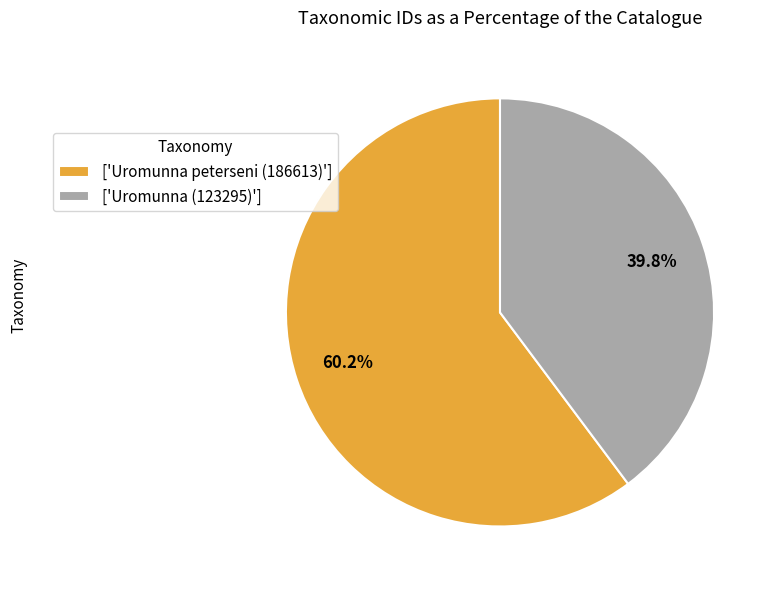

Which slice is the largest?

['Uromunna peterseni (186613)']